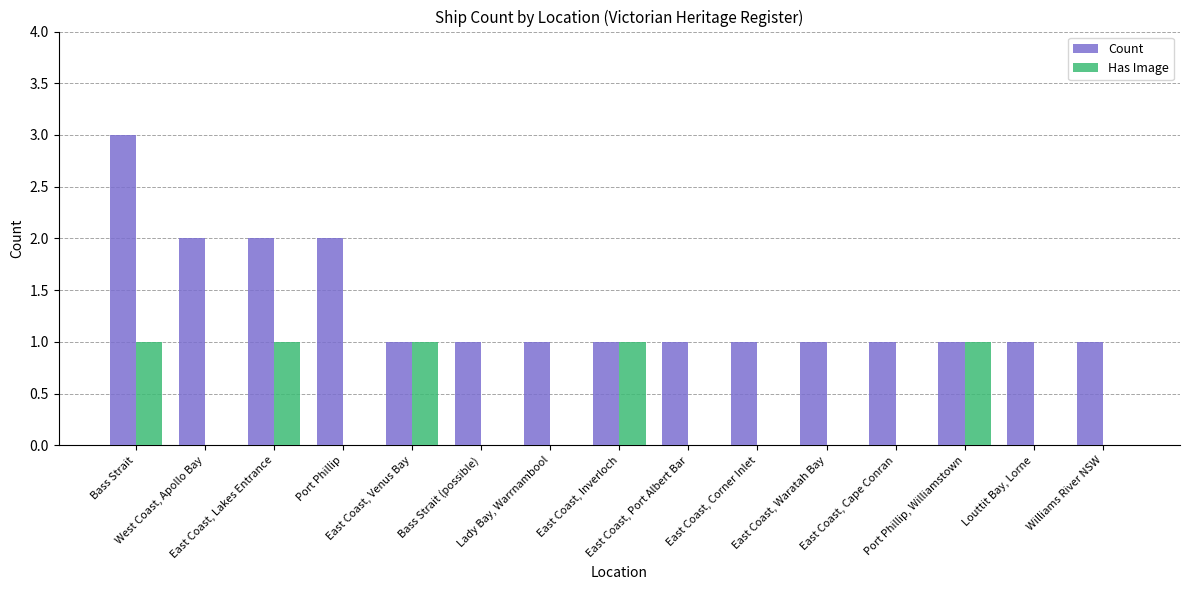

What is the sum of all Count values?

20